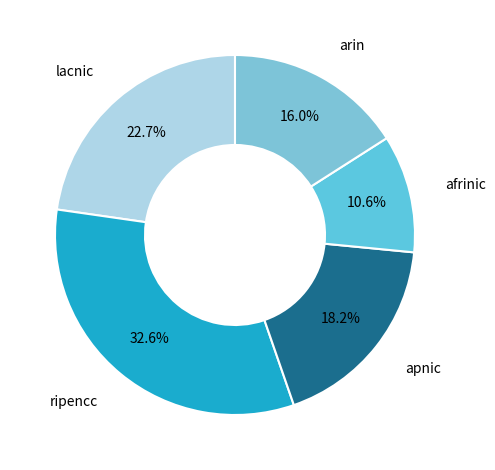

To the nearest percent, what is the average slice percentage?

20%